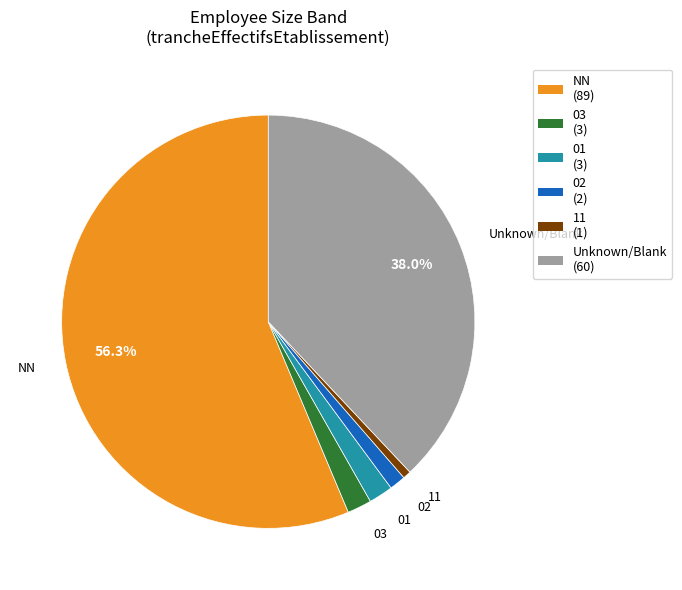

Which category has the biggest portion of the pie?

NN (89)